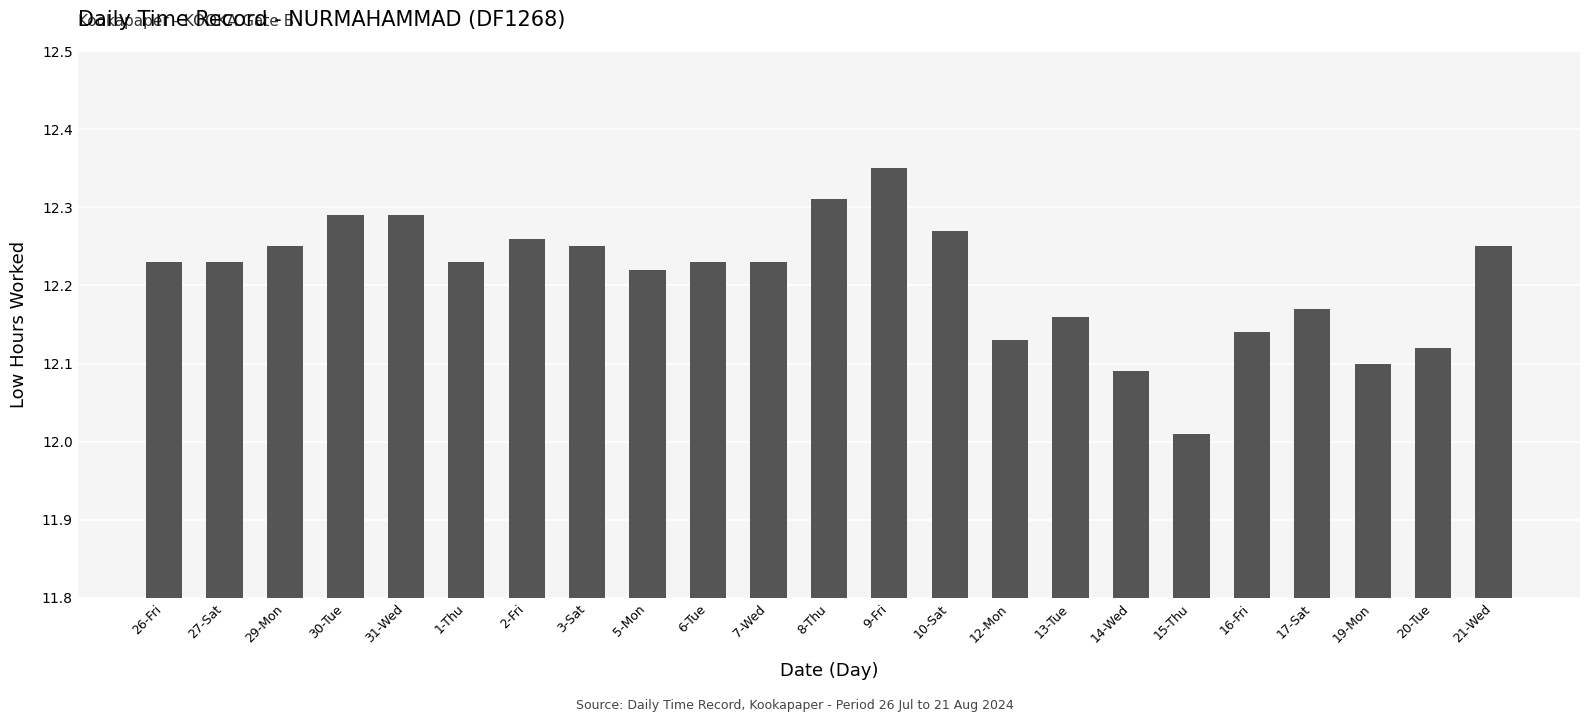

What is the sum of the values at 7-Wed and 13-Tue?

24.4